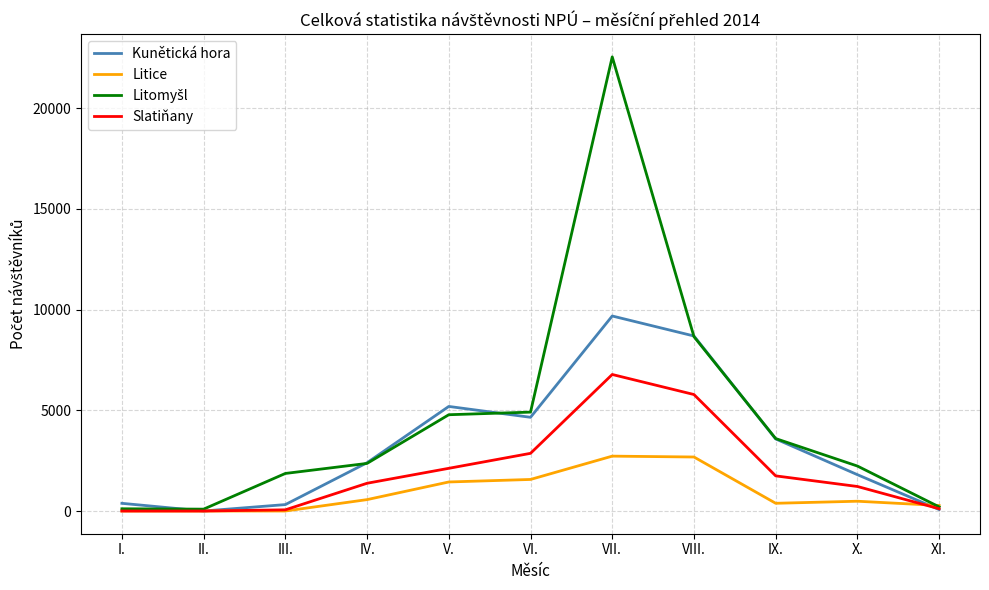

What is the maximum value for Kunětická hora?

9683